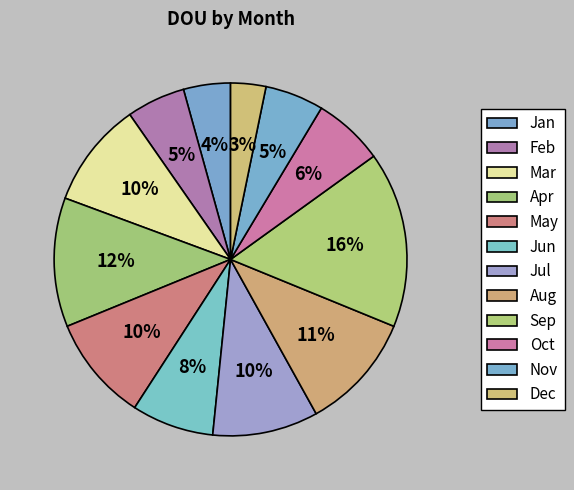

To the nearest percent, what is the combined percentage of Dec and Apr?

15%